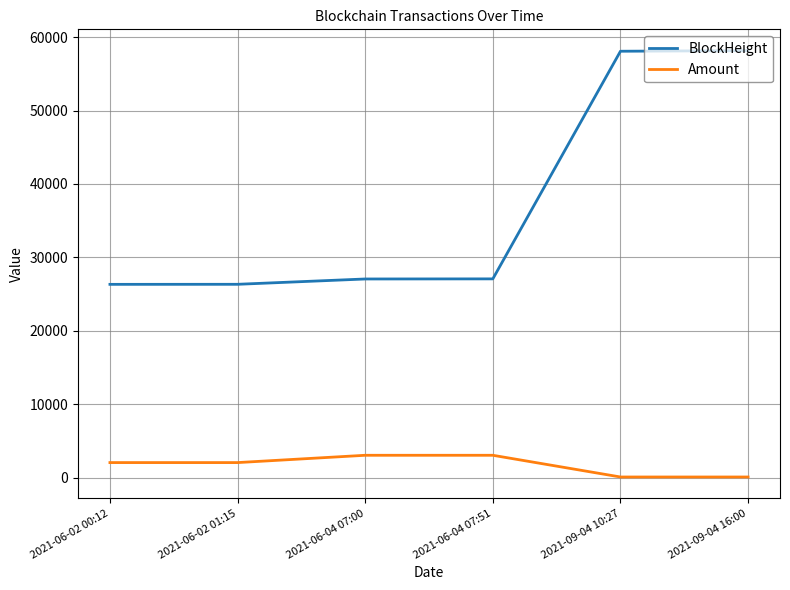

At which label is BlockHeight closest to 42241?

2021-06-04 07:51